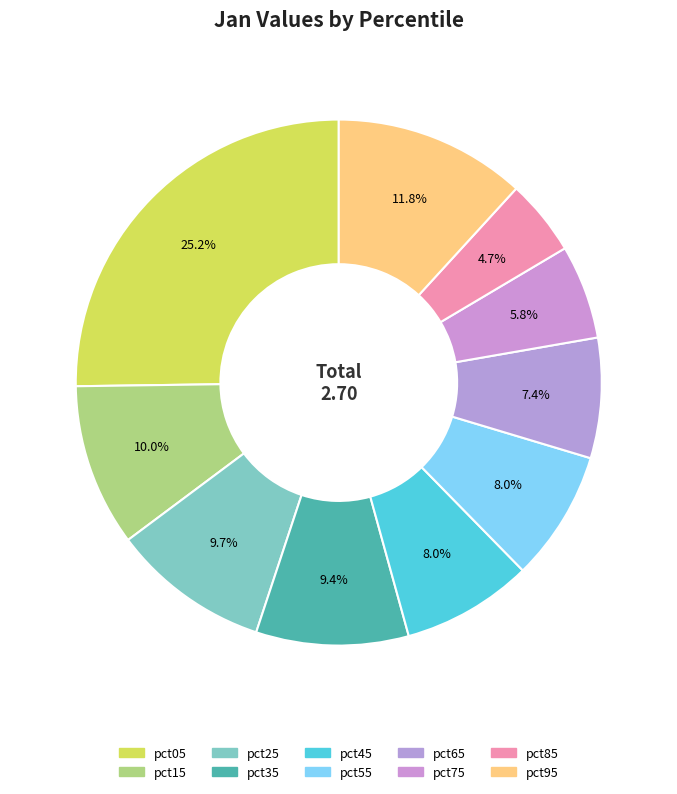

How many slices are in this pie chart?

10